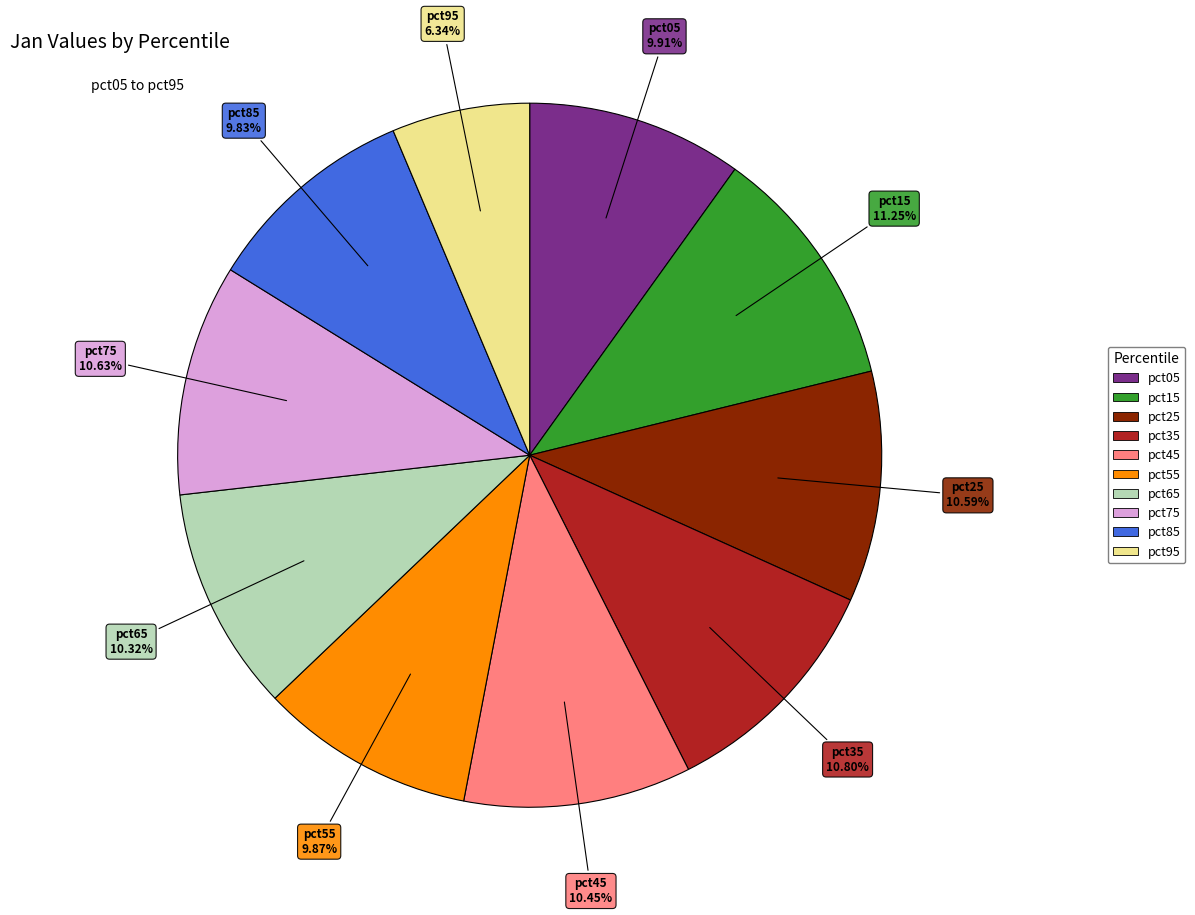

What is the smallest slice in the pie chart?

pct95